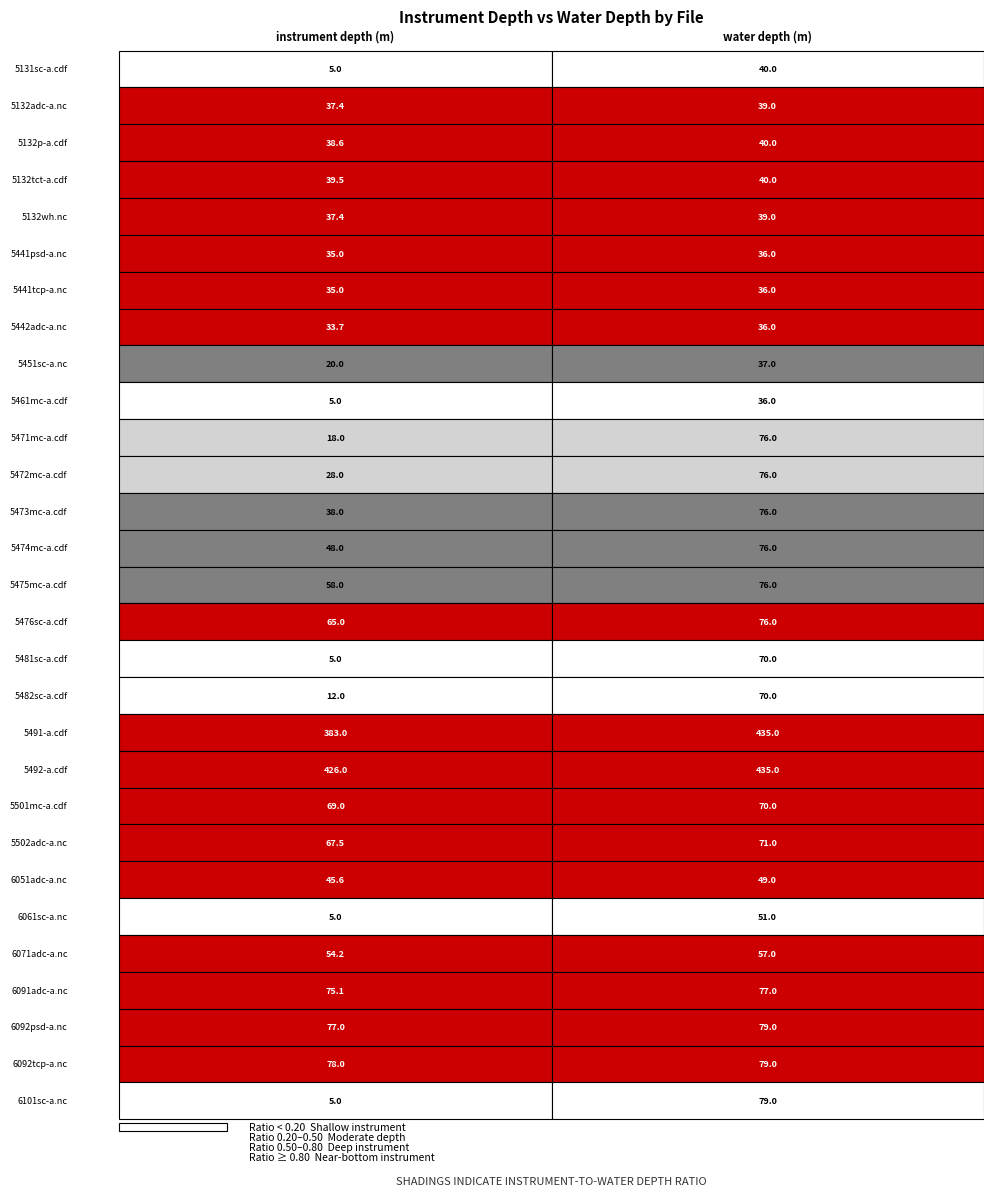

What is the sum of the 5474mc-a.cdf values at 0 and 1?

124.0